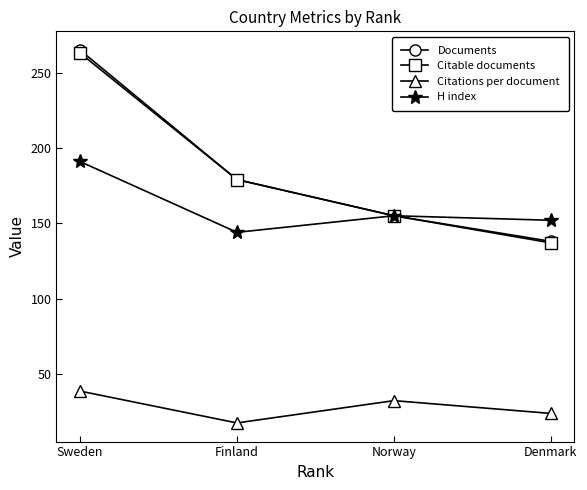

Which label corresponds to the smallest value in the chart?

Finland